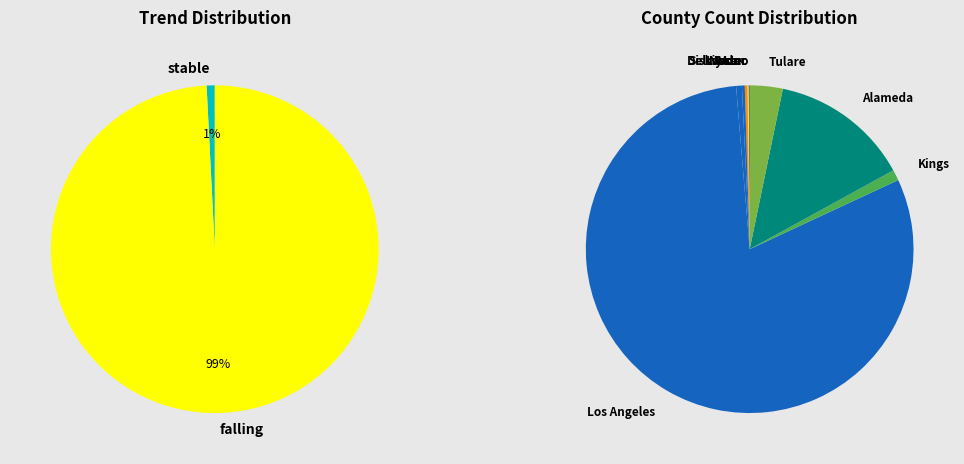

What percentage do Mono and Tulare together represent?

3.3%